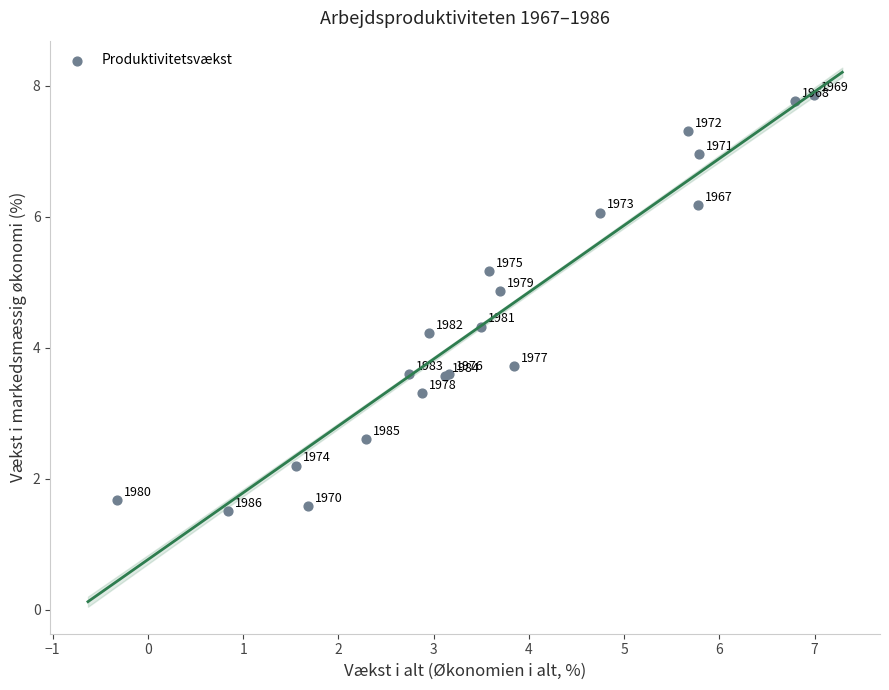

What Y value in the scatter plot is closest to 4?

4.2